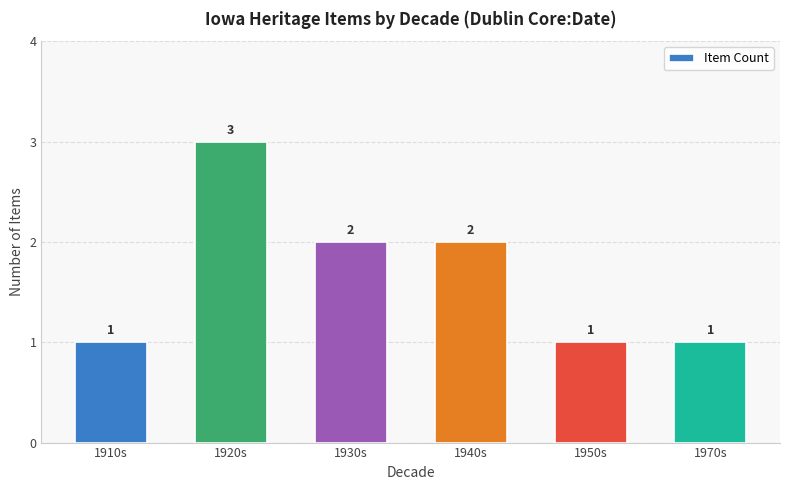

Reading right to left, transcribe all the data shown in this chart.

1	1	2	2	3	1